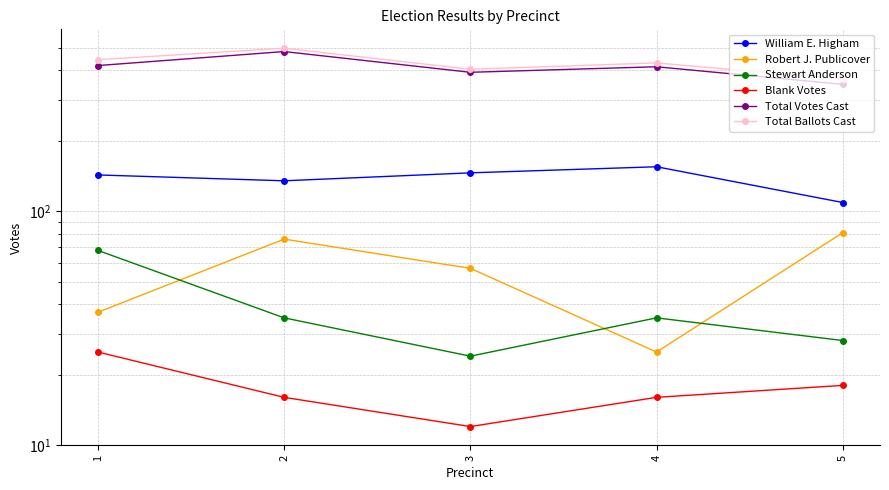

How many lines are shown in the chart?

6